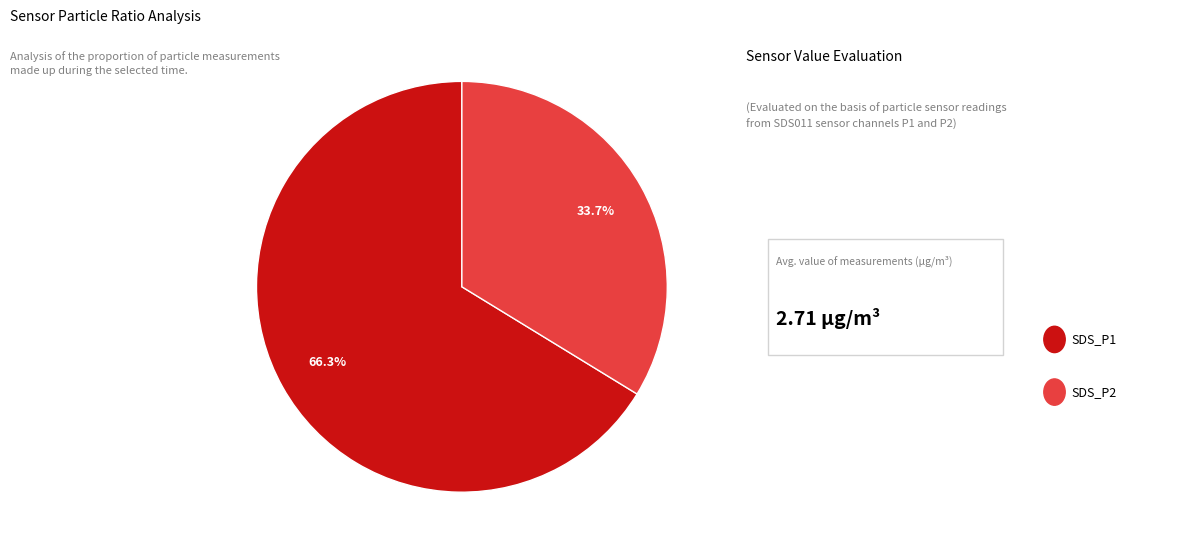

Is there a majority slice in this chart?

Yes